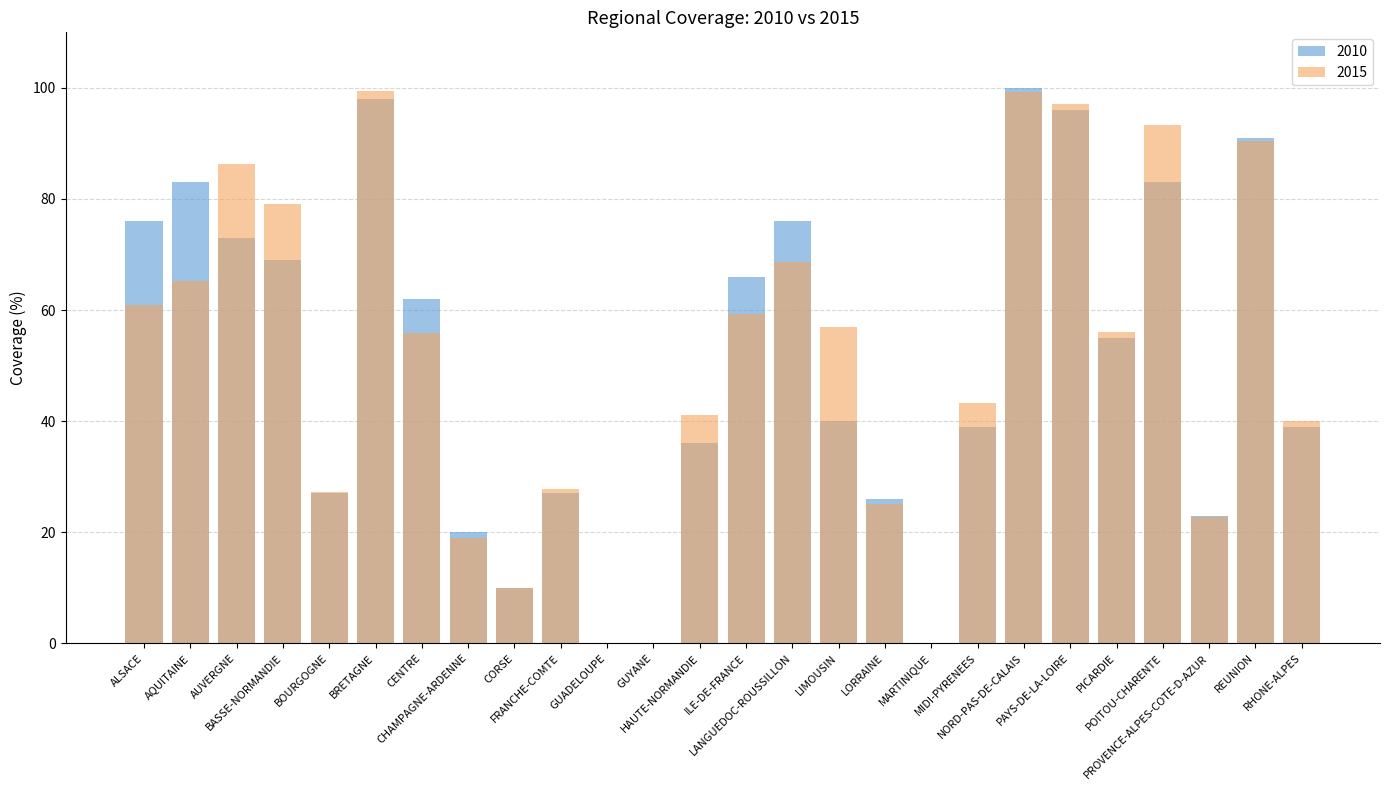

Reading left to right, extract all data points from this chart.

2010: 76.0	83.0	73.0	69.0	27.0	98.0	62.0	20.0	10.0	27.0	0.0	0.0	36.0	66.0	76.0	40.0	26.0	0.0	39.0	100.0	96.0	55.0	83.0	23.0	91.0	39.0
2015: 60.9	65.2	86.3	79.2	27.2	99.4	55.8	18.9	10.1	27.9	0.0	0.0	41.0	59.3	68.7	56.9	25.1	0.0	43.2	99.3	97.0	56.1	93.3	22.7	90.4	40.1